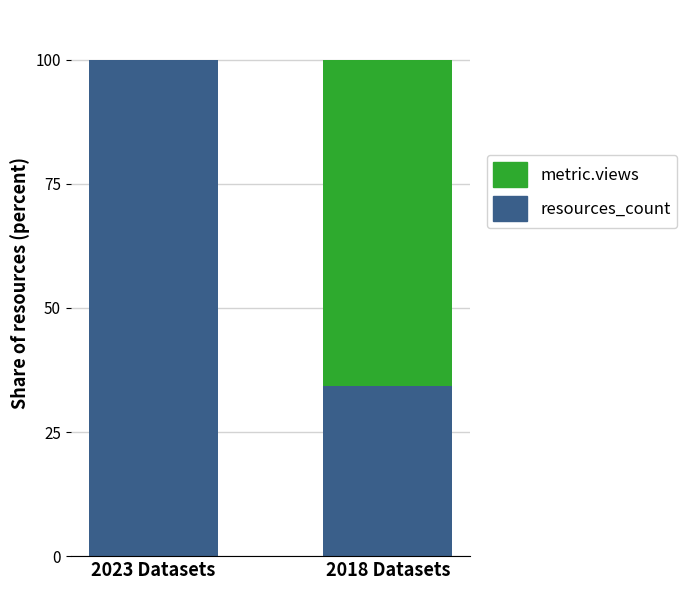

Reading left to right, transcribe the values for resources_count.

2023 Datasets=100.0	2018 Datasets=34.4